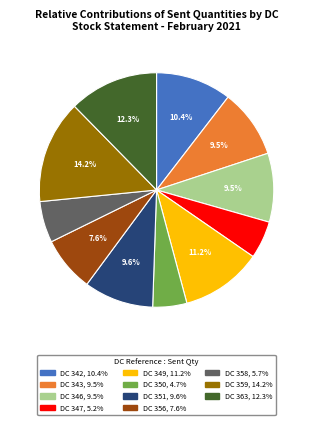

Which category has the biggest portion of the pie?

DC 359